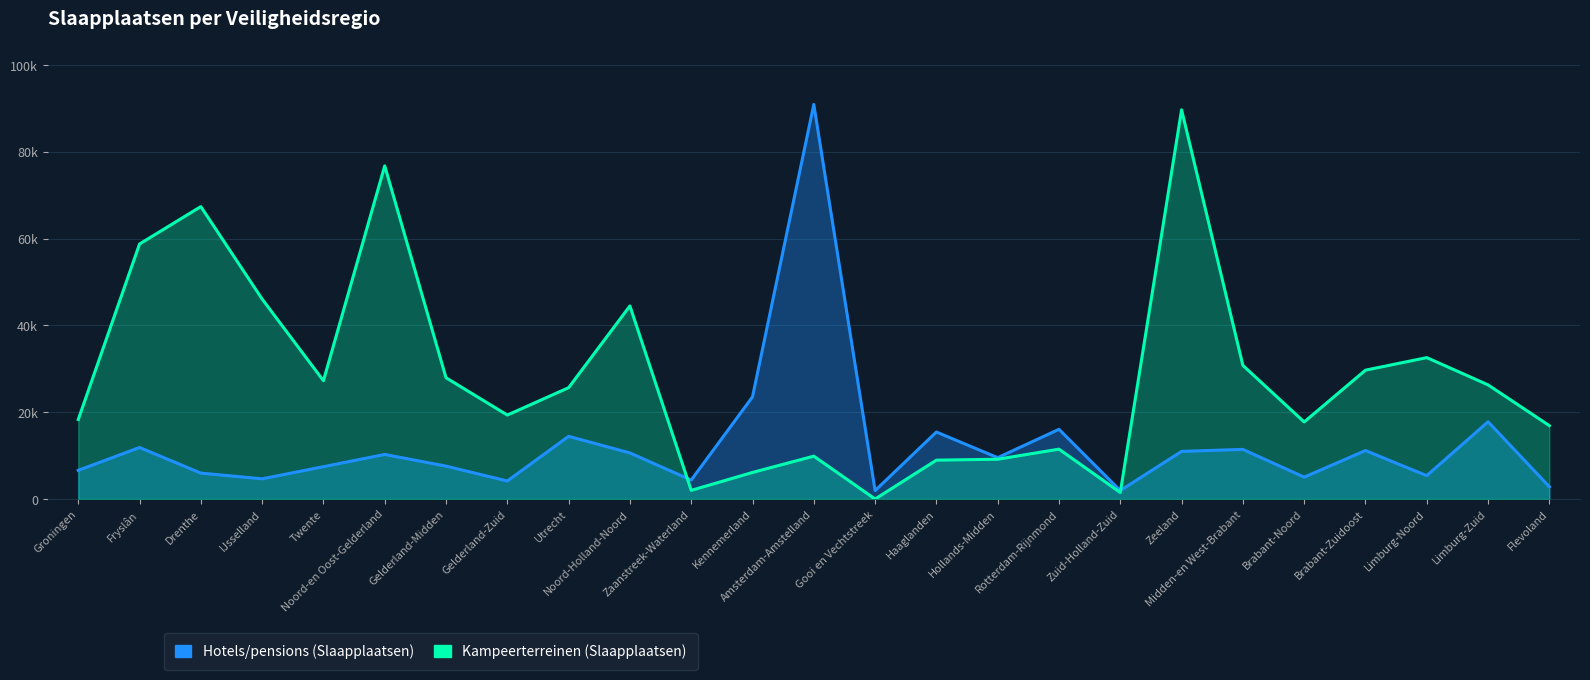

Rank the series at Zeeland from highest to lowest value.

Kampeerterreinen (Slaapplaatsen), Hotels/pensions (Slaapplaatsen)